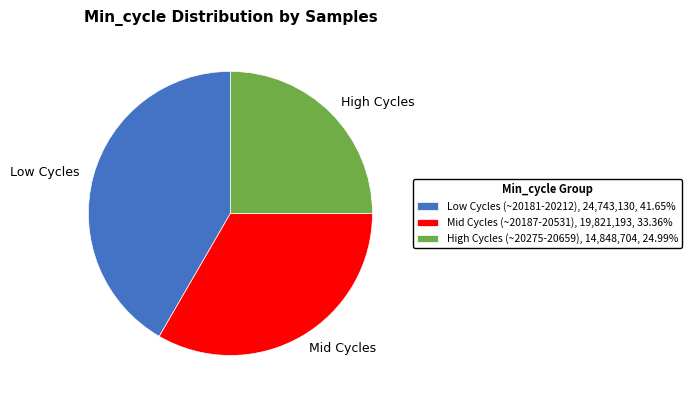

Is High Cycles the majority of the pie?

No